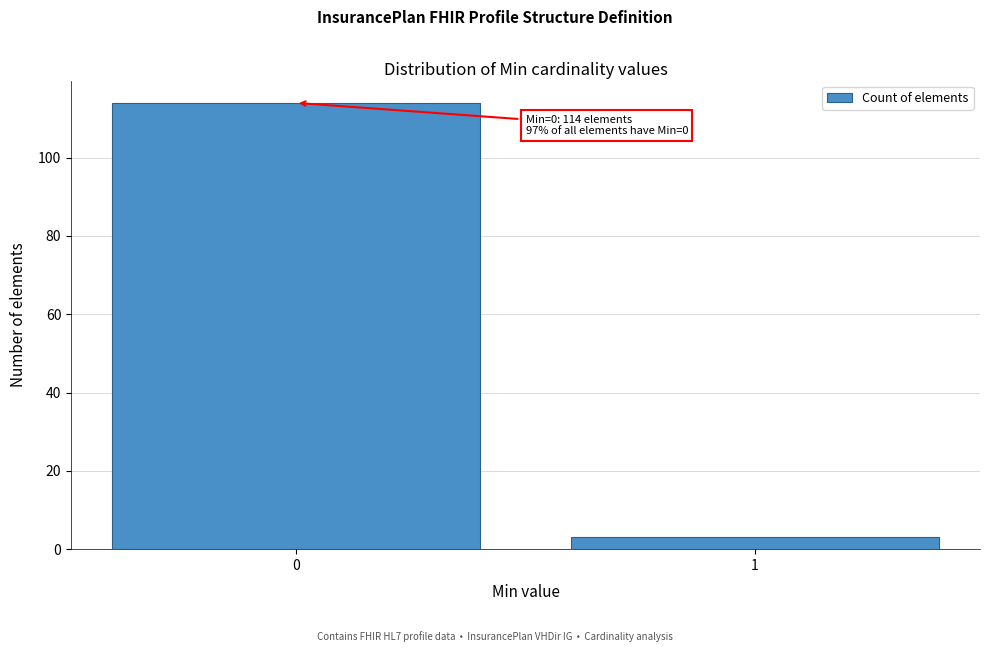

Reading right to left, what are all the values shown in this chart?

1=3	0=114